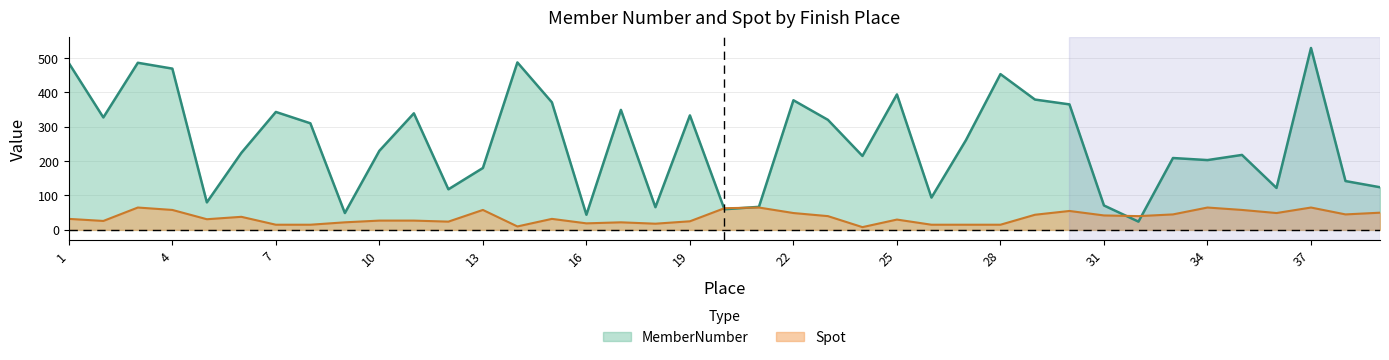

Is the value of MemberNumber at 5 greater than the value of Spot at 10?

Yes